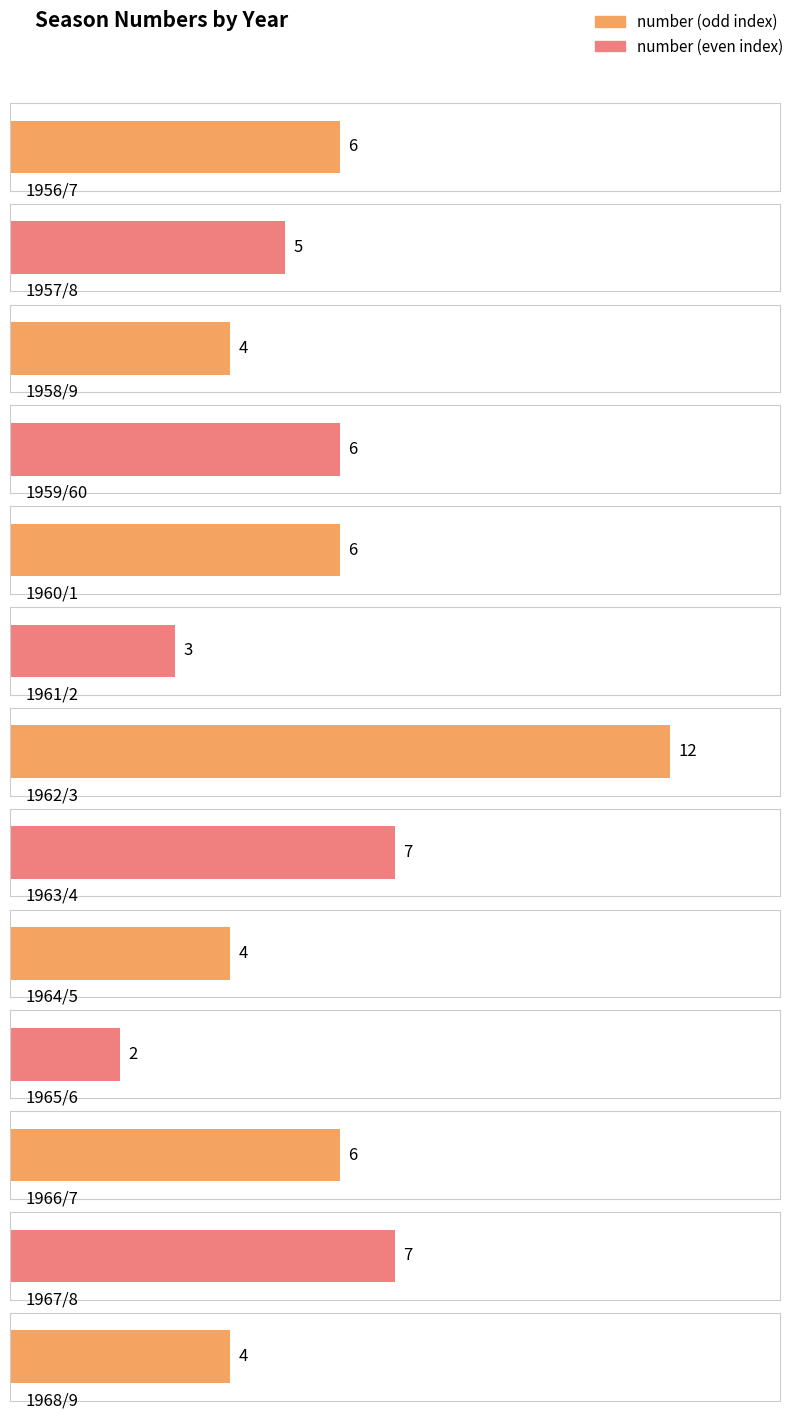

Where does the data first go above 6?

1962/3